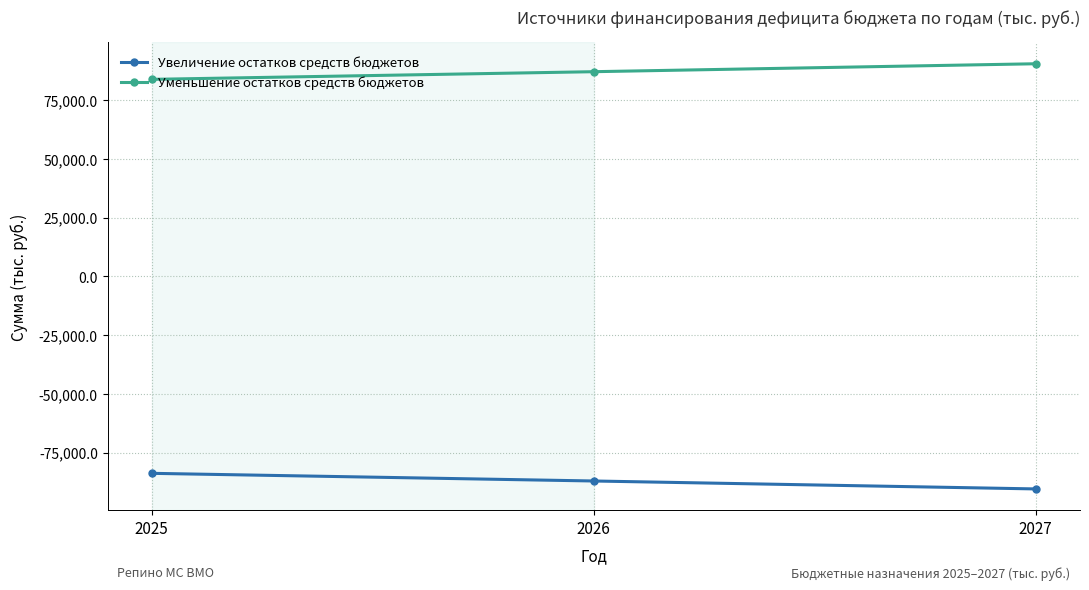

What is the average value of the Уменьшение остатков средств бюджетов series?

87126.2